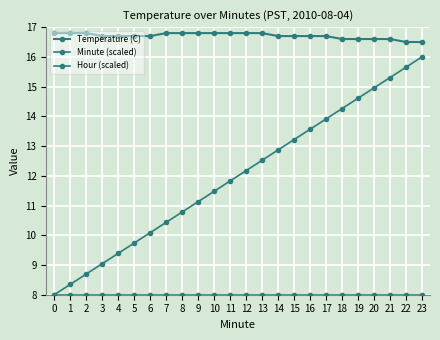

Reading right to left, extract all data points from this chart.

Temperature (C): 23=16.5	22=16.5	21=16.6	20=16.6	19=16.6	18=16.6	17=16.7	16=16.7	15=16.7	14=16.7	13=16.8	12=16.8	11=16.8	10=16.8	9=16.8	8=16.8	7=16.8	6=16.7	5=16.7	4=16.7	3=16.7	2=16.8	1=16.8	0=16.8
Minute (scaled): 23=16.0	22=15.7	21=15.3	20=15.0	19=14.6	18=14.3	17=13.9	16=13.6	15=13.2	14=12.9	13=12.5	12=12.2	11=11.8	10=11.5	9=11.1	8=10.8	7=10.4	6=10.1	5=9.7	4=9.4	3=9.0	2=8.7	1=8.3	0=8.0
Hour (scaled): 23=8.0	22=8.0	21=8.0	20=8.0	19=8.0	18=8.0	17=8.0	16=8.0	15=8.0	14=8.0	13=8.0	12=8.0	11=8.0	10=8.0	9=8.0	8=8.0	7=8.0	6=8.0	5=8.0	4=8.0	3=8.0	2=8.0	1=8.0	0=8.0